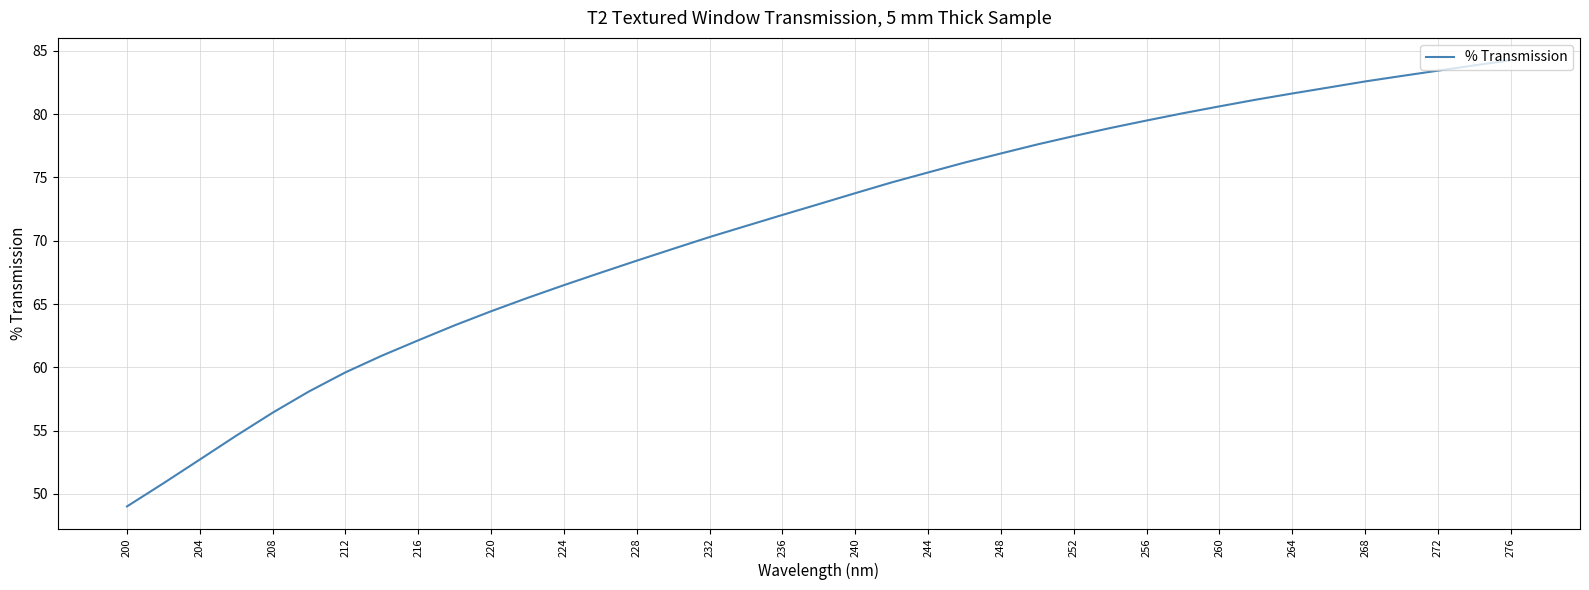

What is the difference between the maximum and minimum values?

35.3